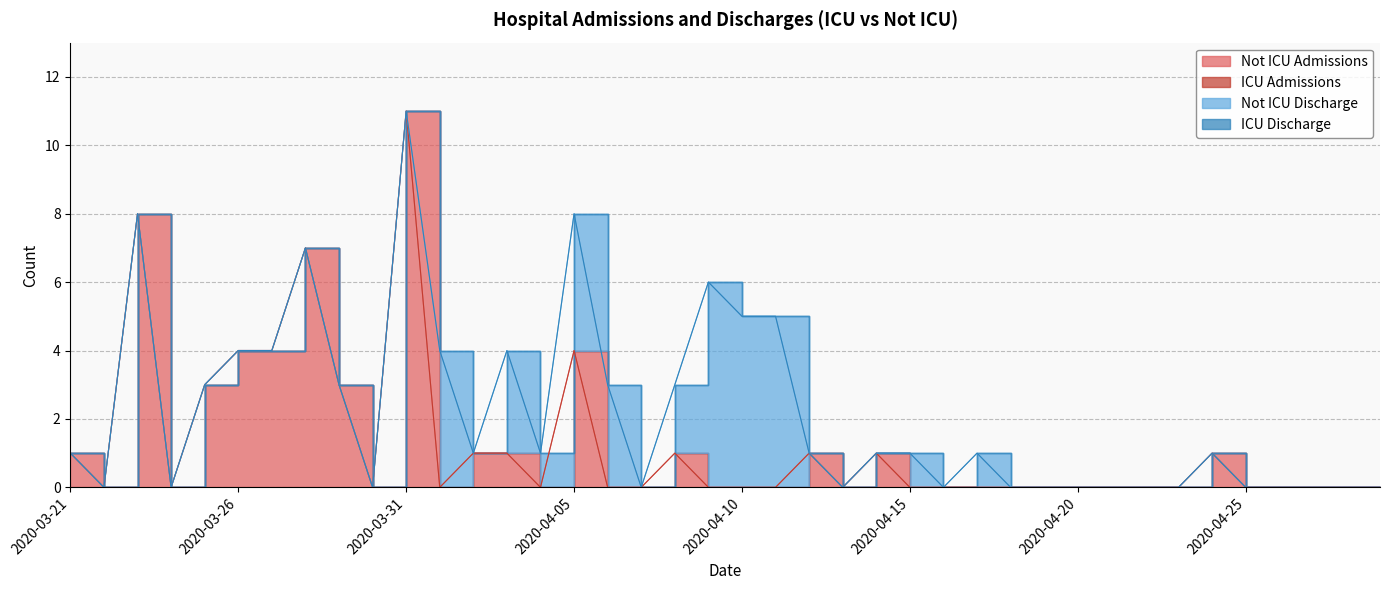

What are all the series names shown in the legend?

Not ICU Admissions, ICU Admissions, Not ICU Discharge, ICU Discharge